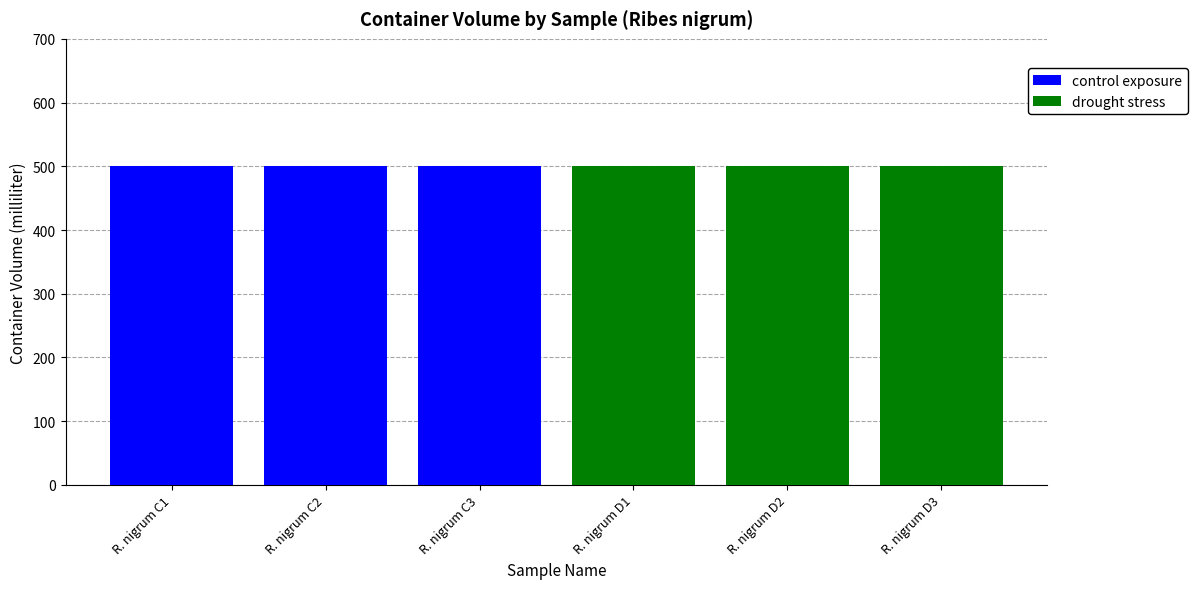

What is the maximum value for control exposure?

500